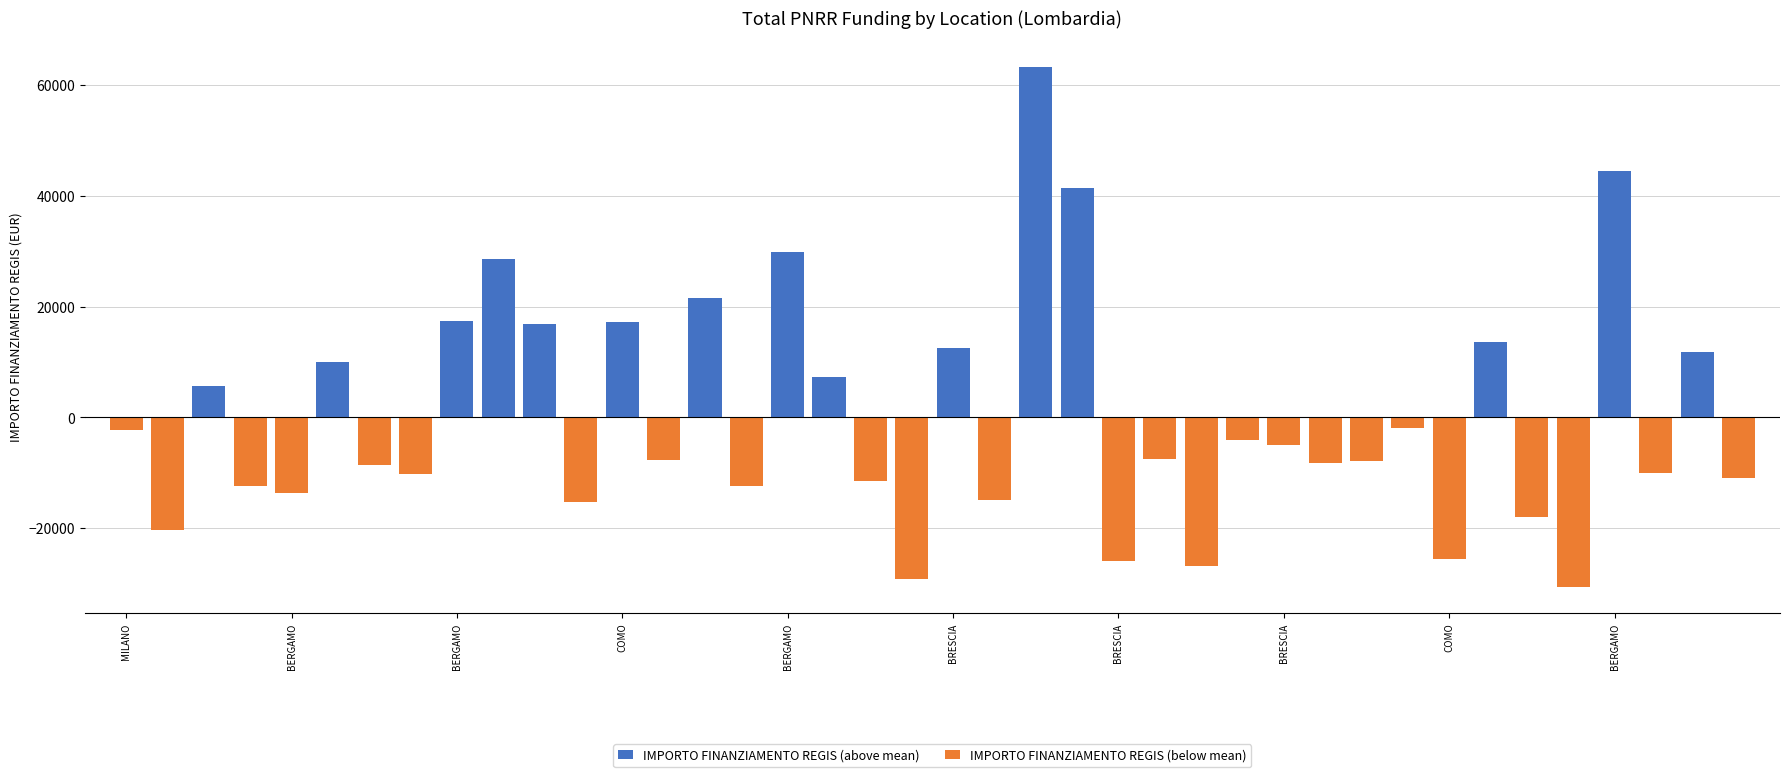

What are all the series names shown in the legend?

IMPORTO FINANZIAMENTO REGIS (above mean), IMPORTO FINANZIAMENTO REGIS (below mean)